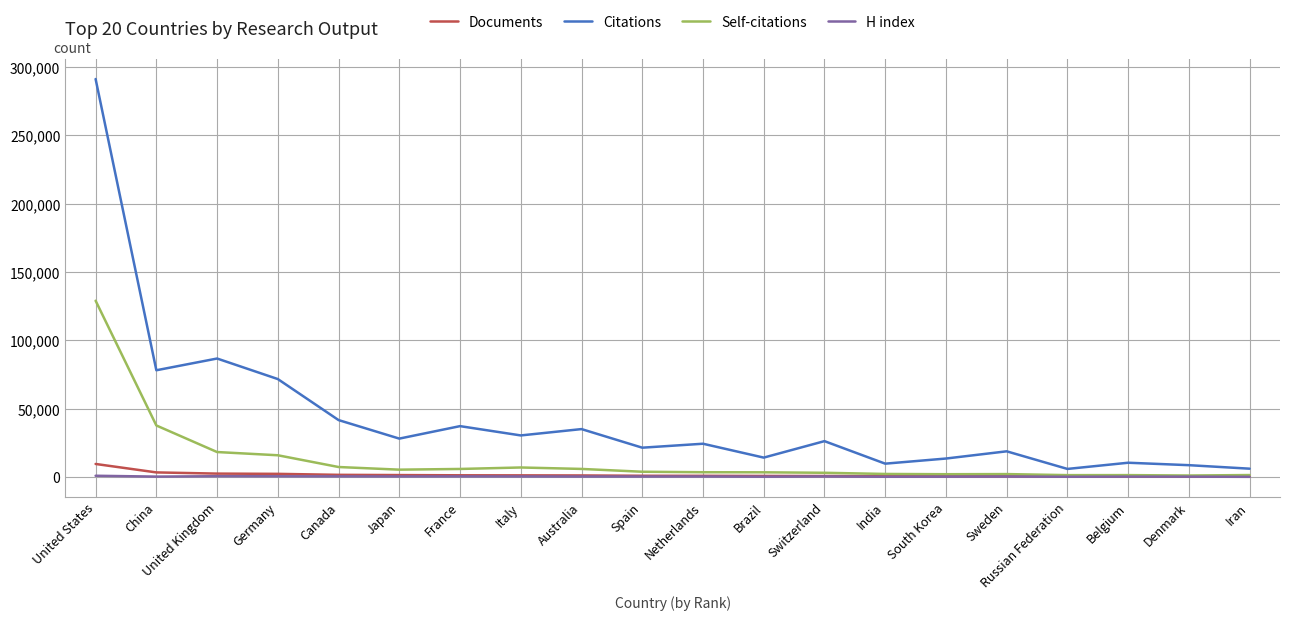

What is the difference between the Self-citations values at Switzerland and Italy?

3881